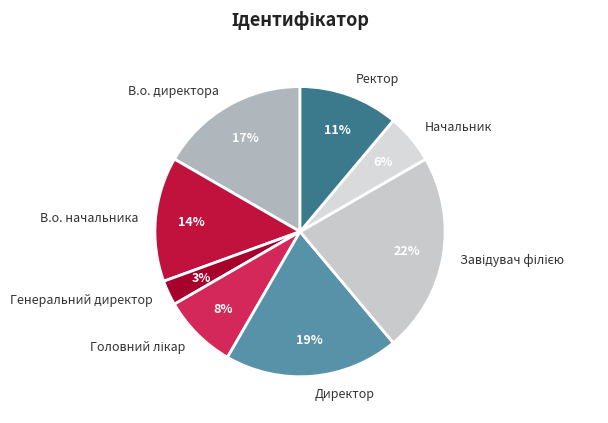

Count the number of slices in the pie.

8